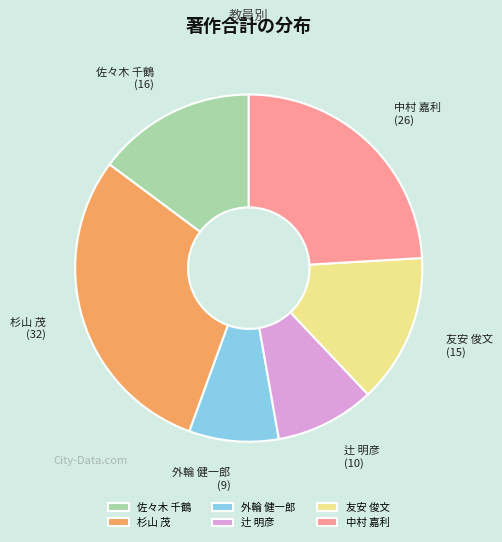

Count the number of slices in the pie.

6